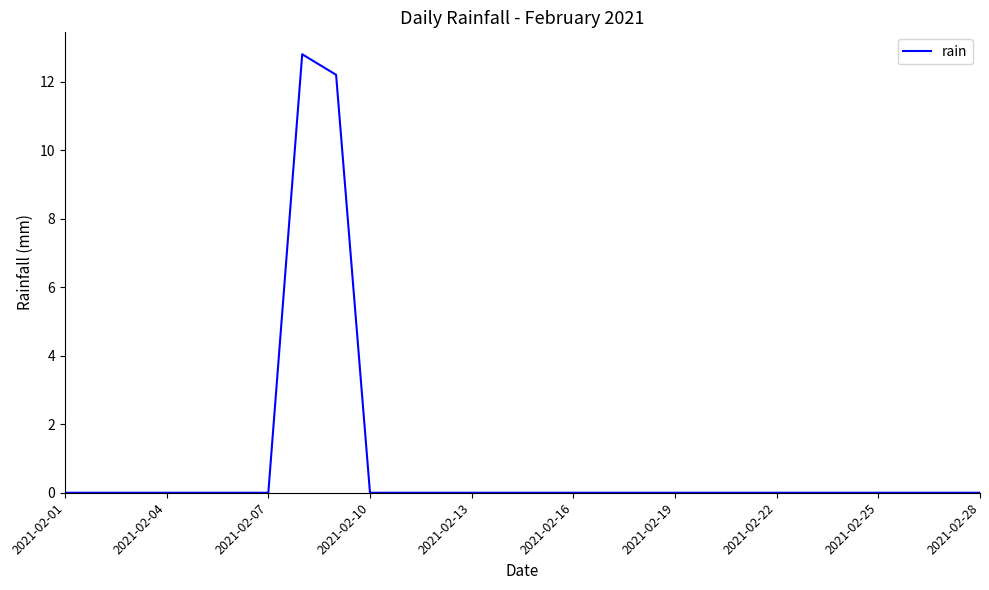

What is the maximum value shown in the chart?

12.8